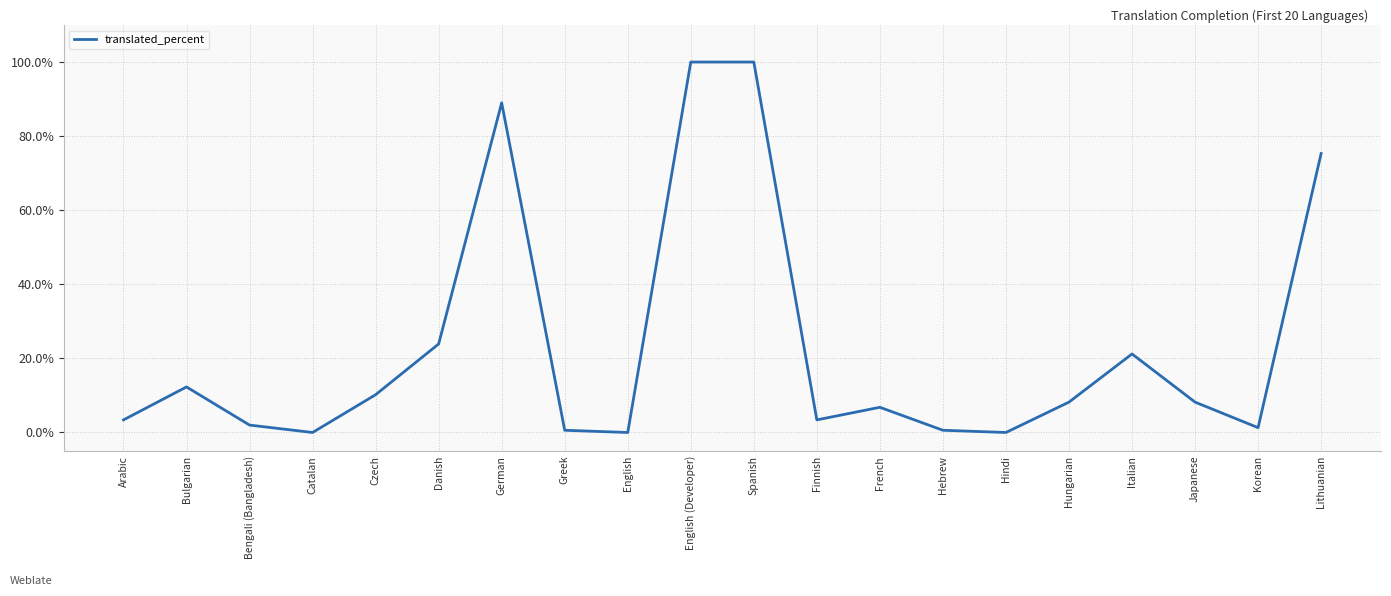

The value at Hungarian is 3.0. True or false?

False